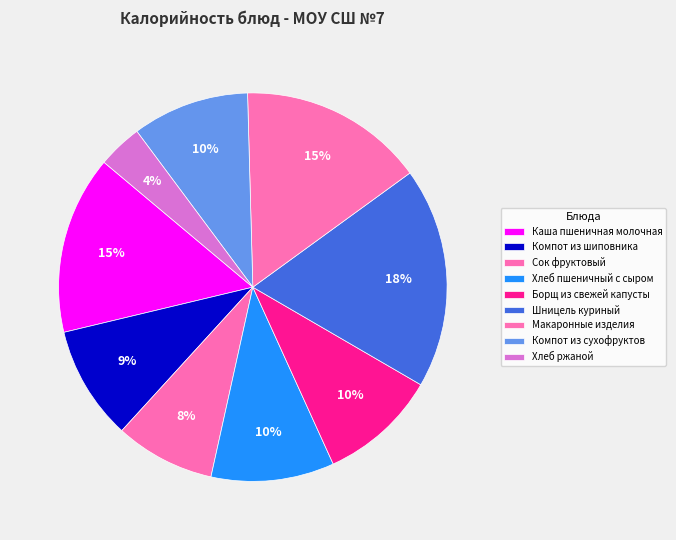

Is the sum of Хлеб пшеничный с сыром and Макаронные изделия greater than half?

No